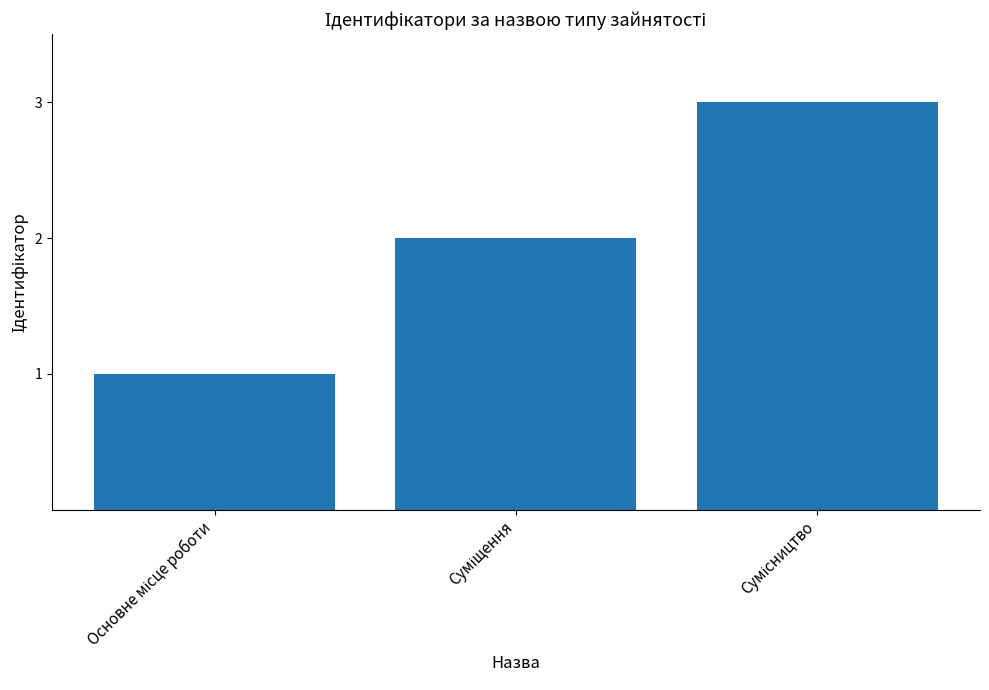

What is the sum of all values?

6